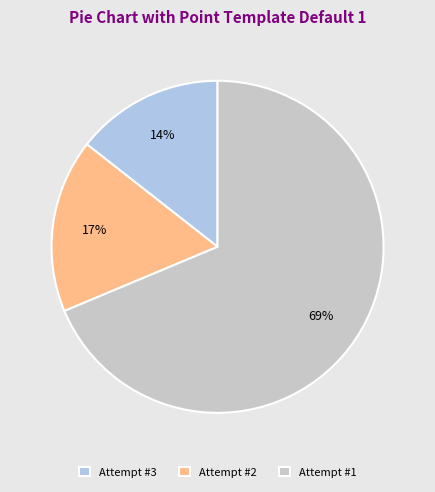

How many slices are in this pie chart?

3